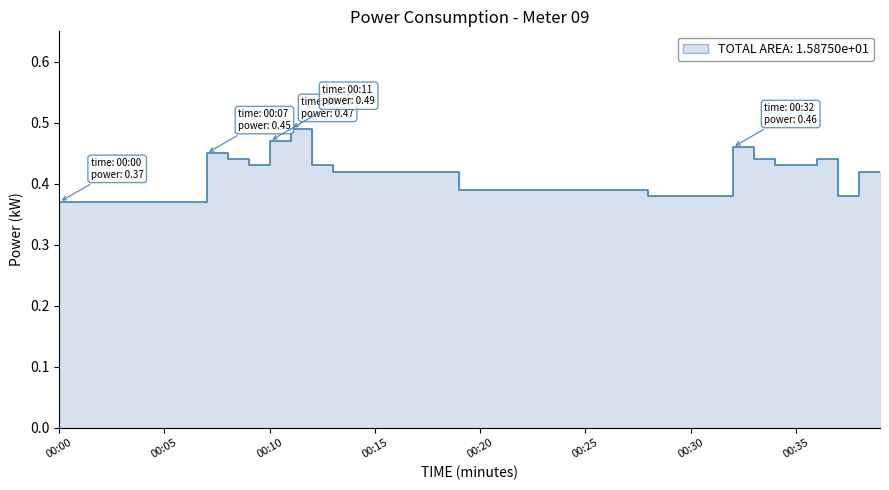

At which category does the chart reach its peak across all series?

00:11